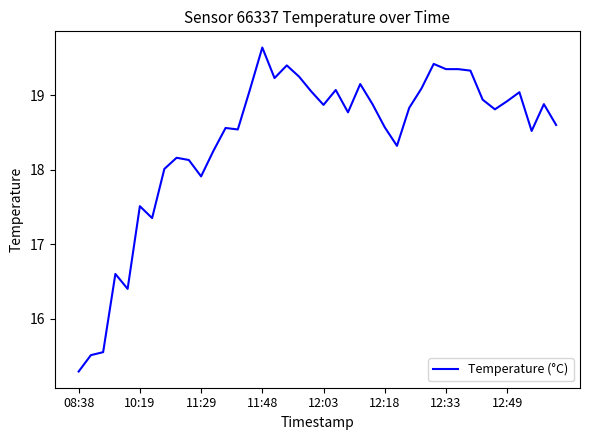

What is the greatest value displayed?

19.6